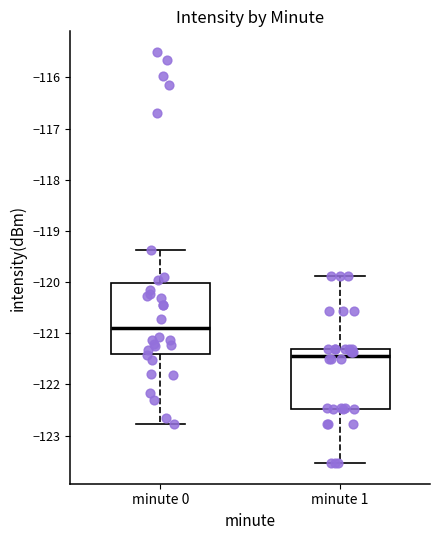

Reading left to right, read every box against the y-axis: the position of its median line, the range the box covers, and the ends of its whiskers. The values are not printed on the chart, so give them approximately, as read against the axis.

minute 0: median -120.9, box -121.4 to -120.0, whiskers -122.8 to -119.4
minute 1: median -121.4, box -122.5 to -121.3, whiskers -123.5 to -119.9